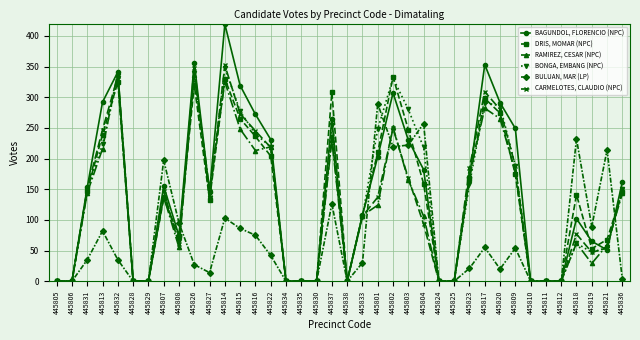

Which label corresponds to the largest value in the chart?

445814